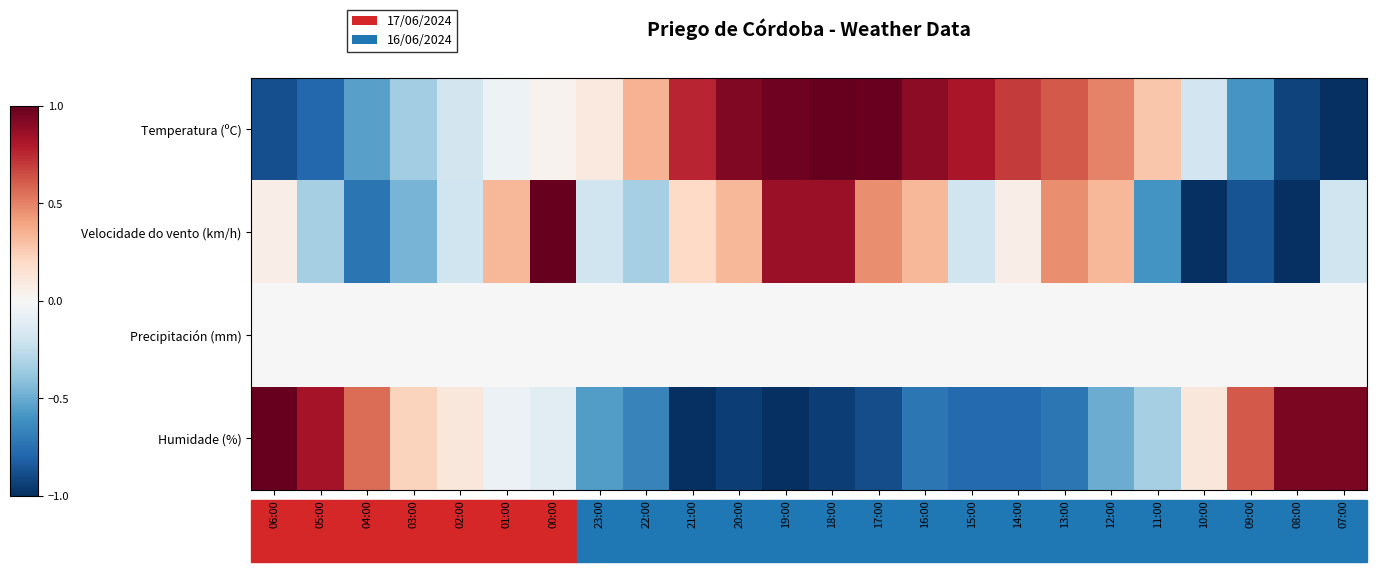

Which series has the widest spread of values?

Temperatura (ºC)